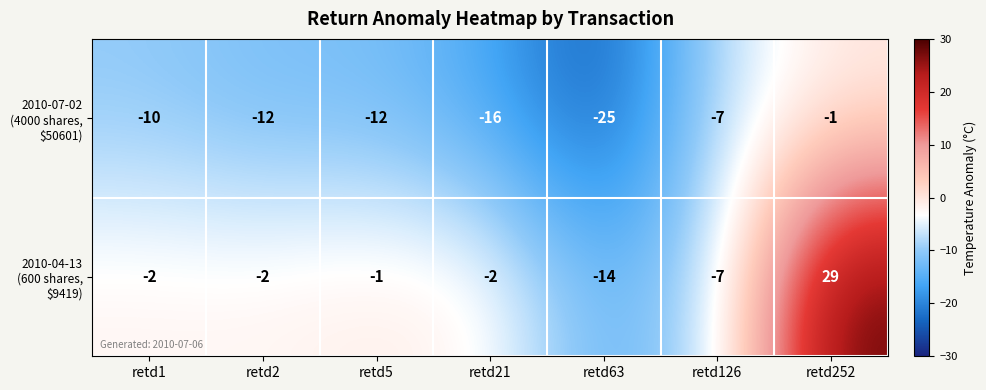

What is the smallest value displayed?

-25